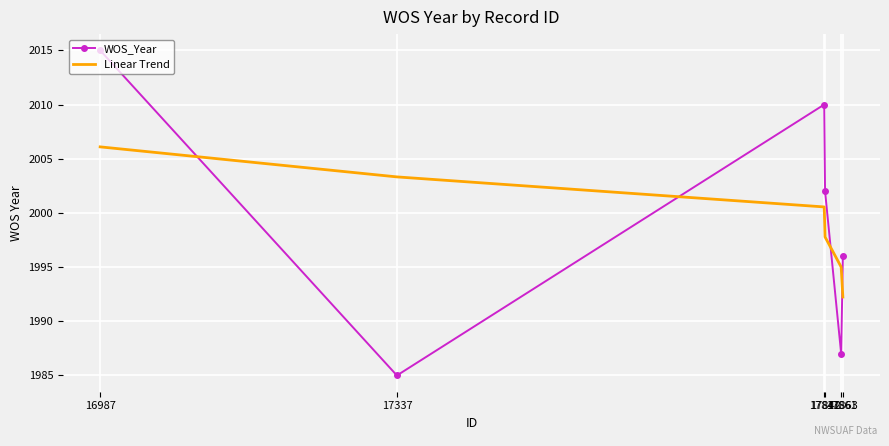

Reading left to right, transcribe all the data shown in this chart.

WOS_Year: 16987=2015.0	17337=1985.0	17841=2010.0	17842=2002.0	17861=1987.0	17863=1996.0
Linear Trend: 16987=2006.1	17337=2003.3	17841=2000.6	17842=1997.8	17861=1995.0	17863=1992.2